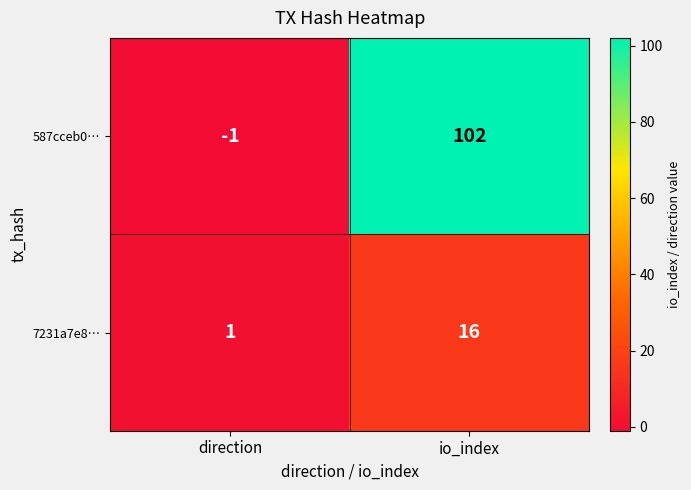

Reading left to right, what are all the values shown in this chart?

587cceb0…: -1	102
7231a7e8…: 1	16